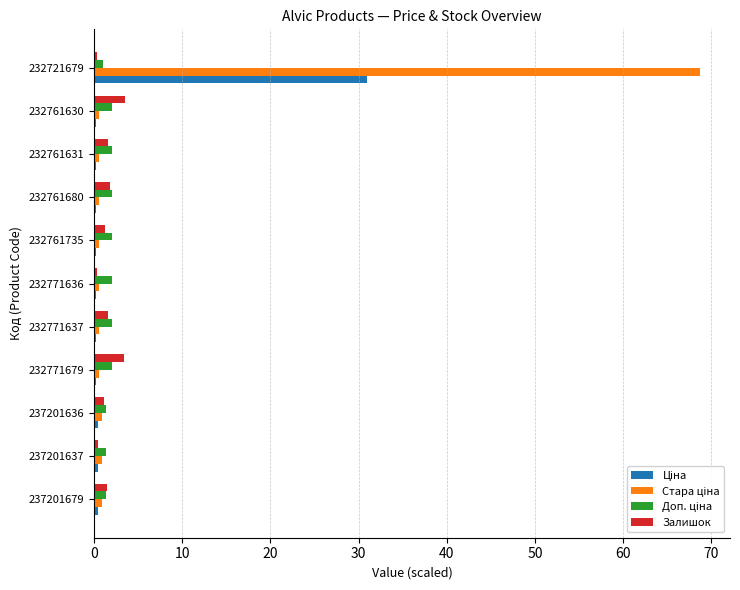

What is the average value of the Залишок series?

1.5